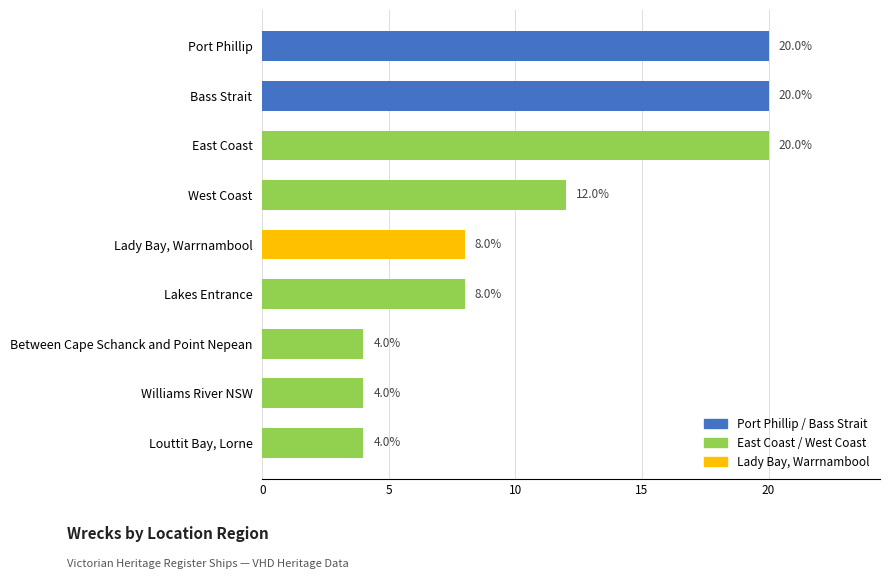

How many distinct data groups are displayed?

1